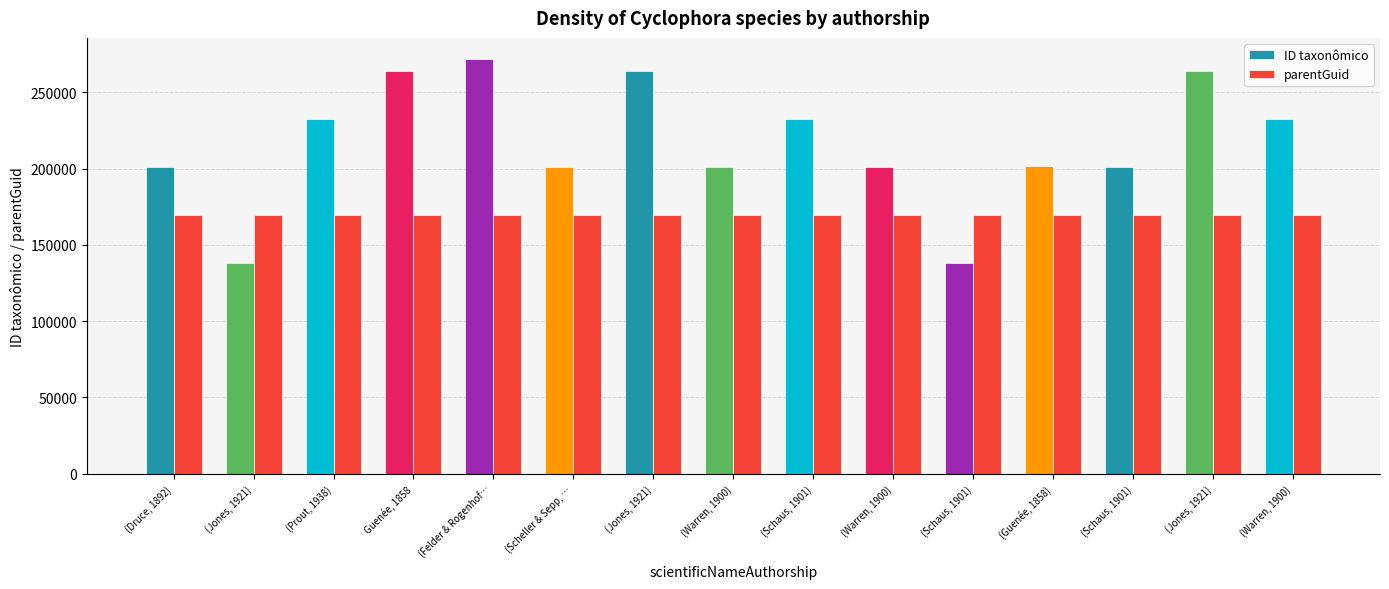

How many categories are shown in the chart?

15